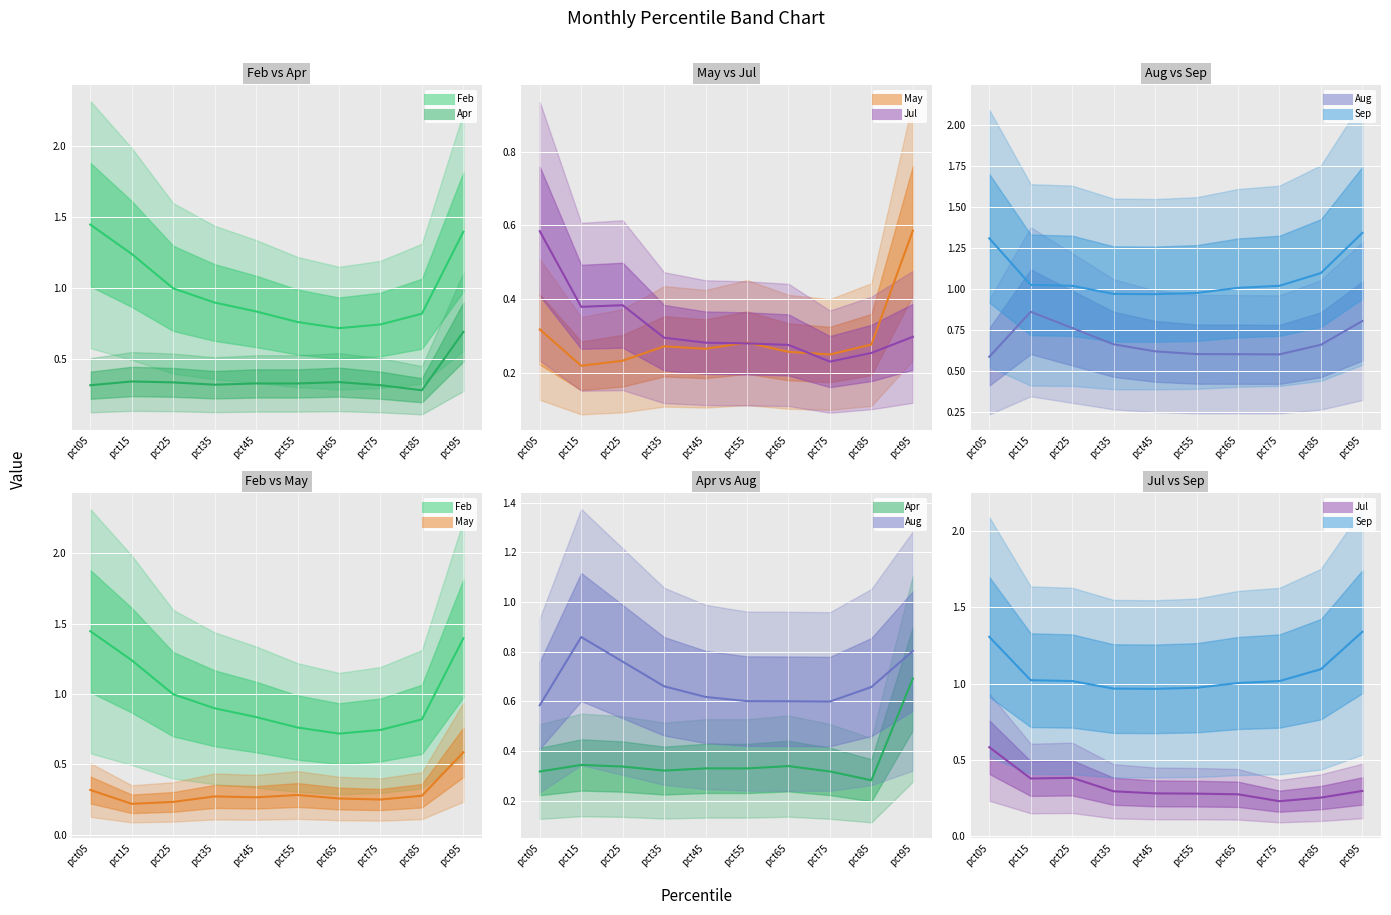

Reading right to left, transcribe all the data shown in this chart.

Feb: 1.4	0.8	0.7	0.7	0.8	0.8	0.9	1.0	1.2	1.4
Apr: 0.7	0.3	0.3	0.3	0.3	0.3	0.3	0.3	0.3	0.3
May: 0.6	0.3	0.3	0.3	0.3	0.3	0.3	0.2	0.2	0.3
Jul: 0.3	0.3	0.2	0.3	0.3	0.3	0.3	0.4	0.4	0.6
Aug: 0.8	0.7	0.6	0.6	0.6	0.6	0.7	0.8	0.9	0.6
Sep: 1.3	1.1	1.0	1.0	1.0	1.0	1.0	1.0	1.0	1.3